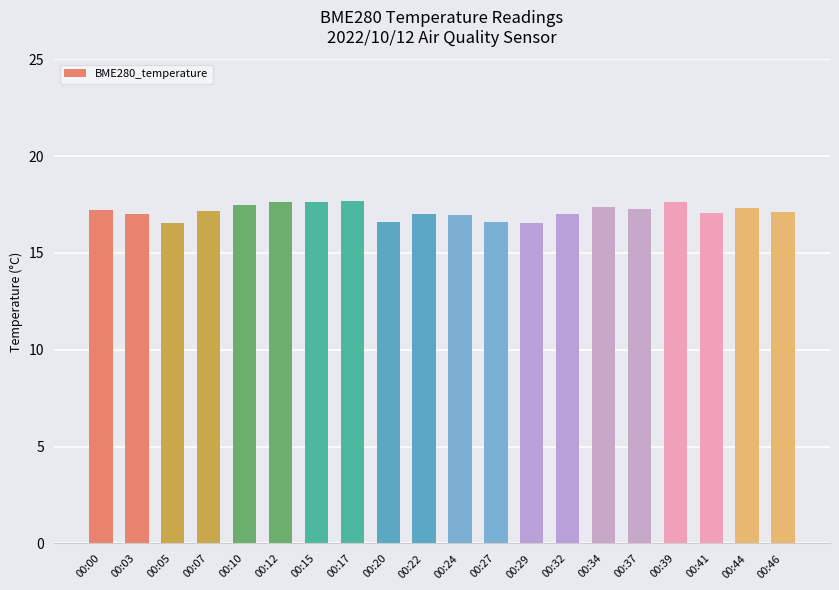

How many series are shown in this chart?

1